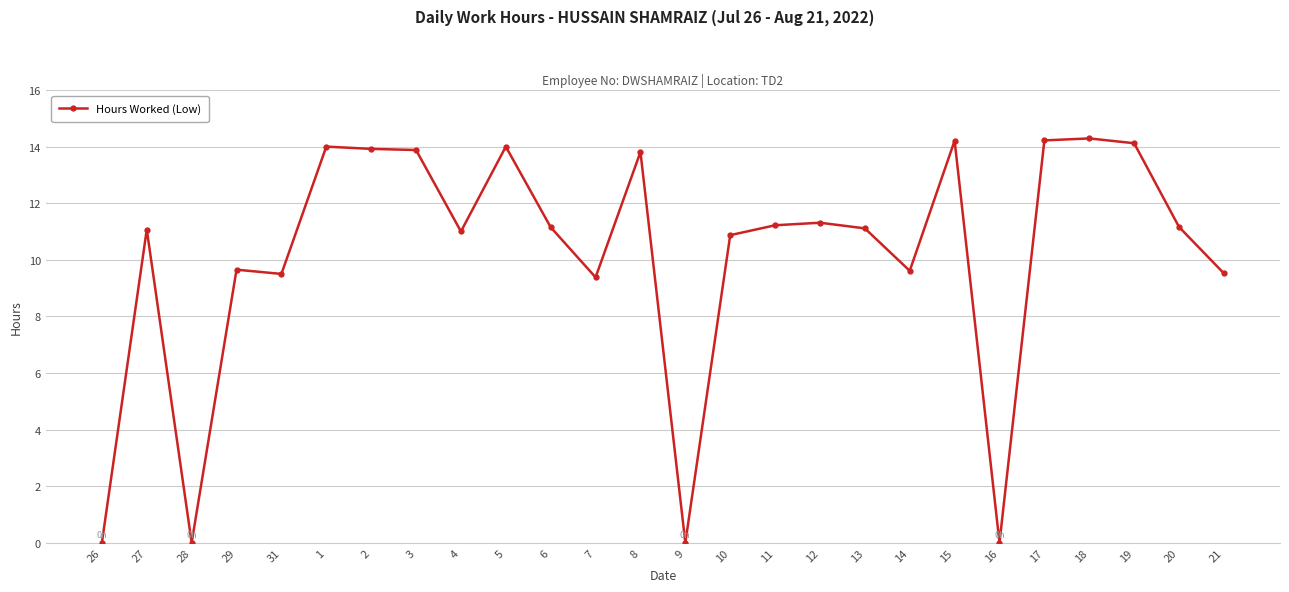

How many lines are shown in the chart?

1